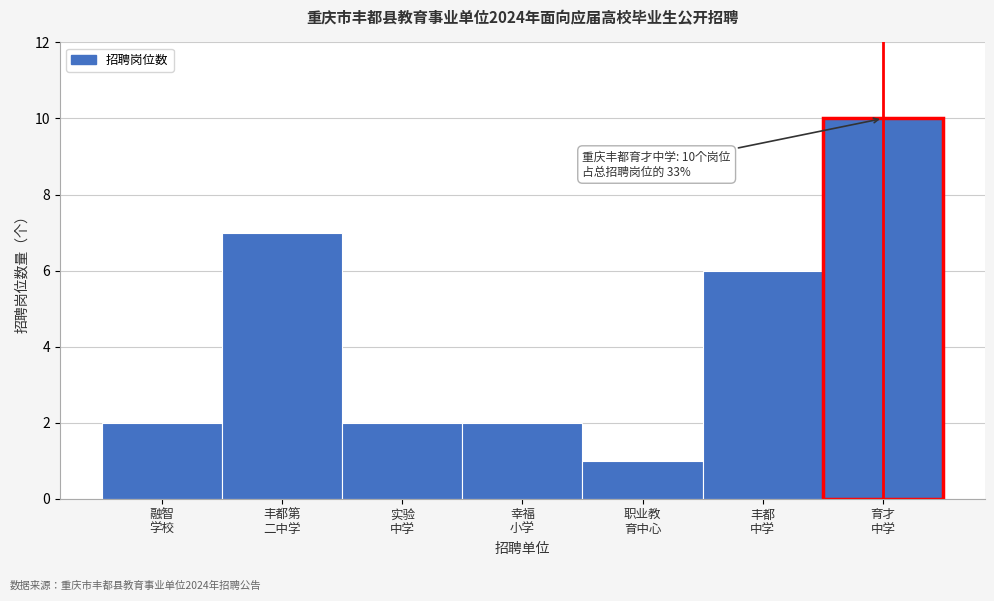

Reading left to right, transcribe all the data shown in this chart.

2	7	2	2	1	6	10